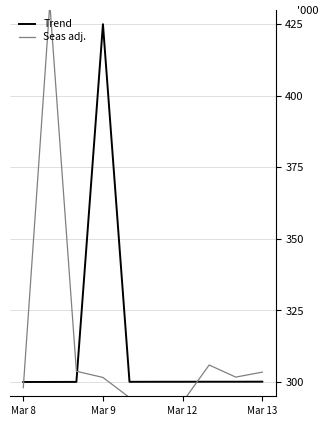

How many times do Seas adj. and Trend cross each other?

3